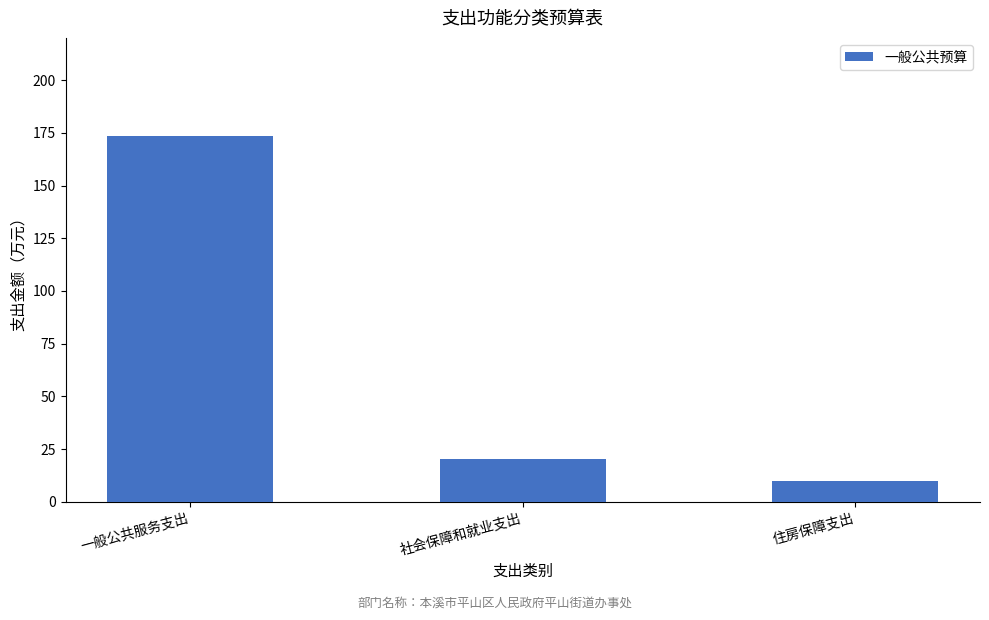

What is the difference between the second highest and minimum values?

10.1